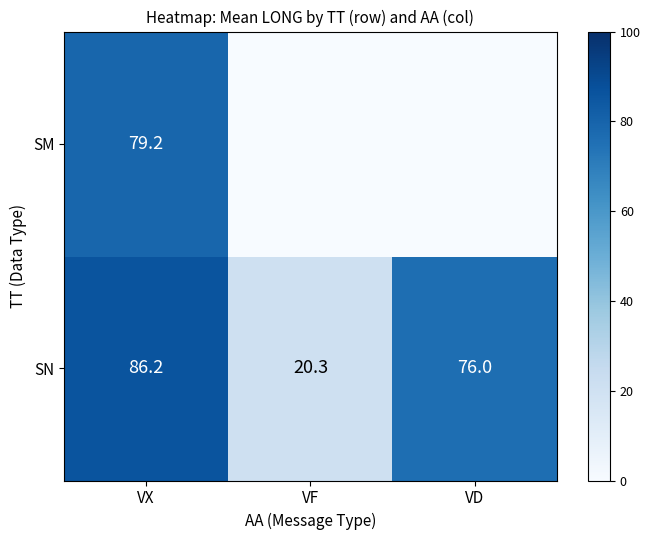

What is the difference between the highest and lowest values at VX?

7.0